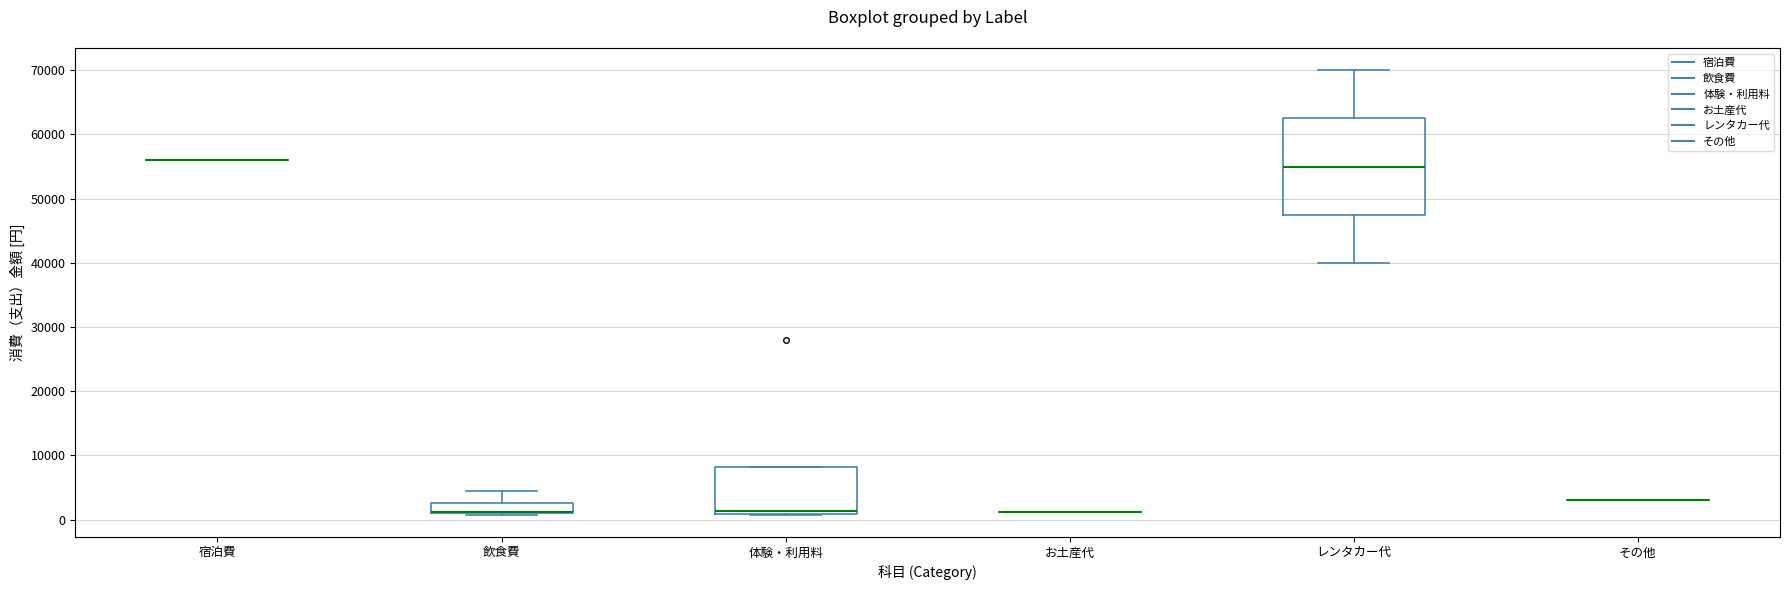

Reading left to right, transcribe this box plot: for each box, give where its median line is, the range the box spans, and where its two whiskers end, as read against the y-axis. The values are not printed on the chart, so give them approximately, as read against the axis.

宿泊費: box collapsed to a line at 56000, whiskers 56000 to 56000
飲食費: median 1000 (drawn on the box's lower edge), box 1000 to 3000, whiskers 1000 to 5000
体験・利用料: median 1000 (just above the box's lower edge), box 1000 to 8000, whiskers 1000 to 8000
お土産代: box collapsed to a line at 1000, whiskers 1000 to 1000
レンタカー代: median 55000, box 48000 to 63000, whiskers 40000 to 70000
その他: box collapsed to a line at 3000, whiskers 3000 to 3000